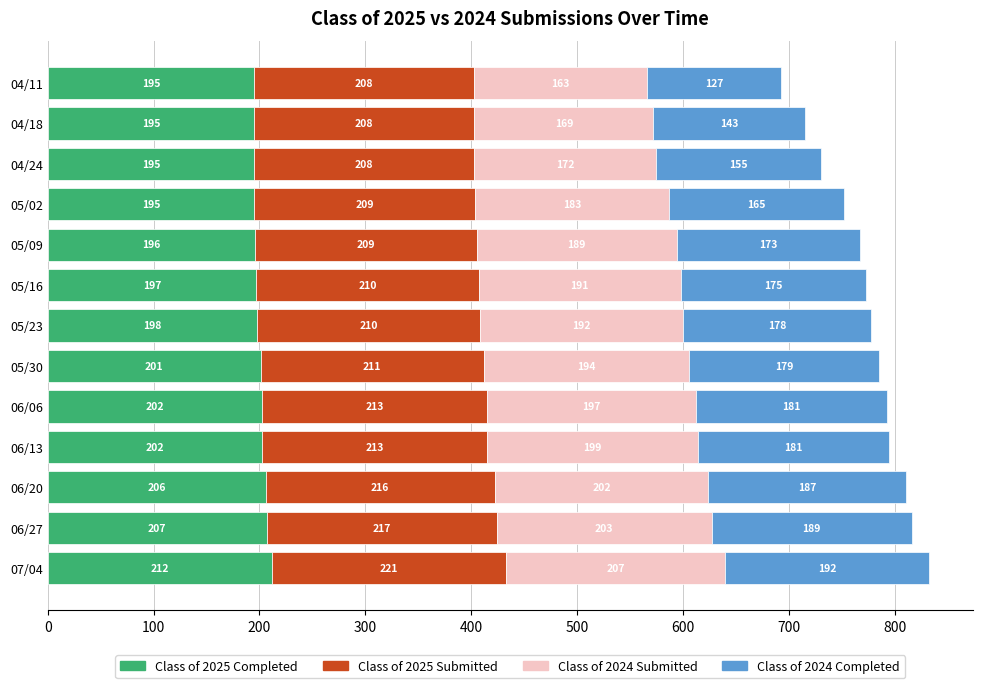

At which category is the sum across all series the highest?

07/04